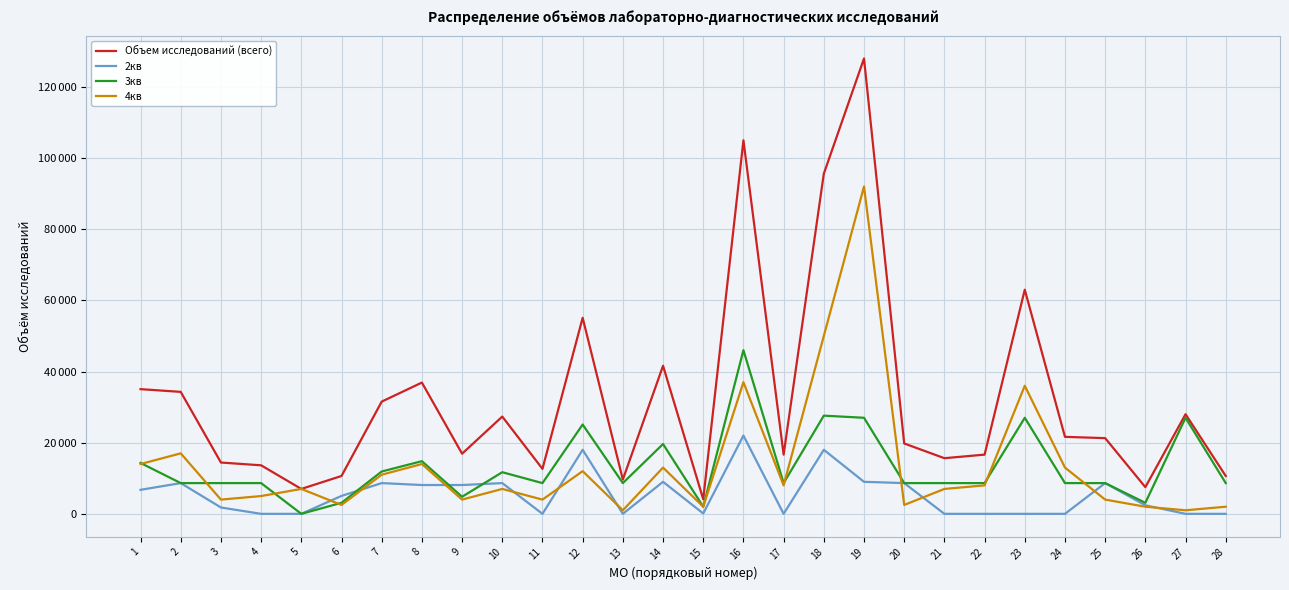

True or false: 3кв has more than 2 points higher than both neighbors.

True